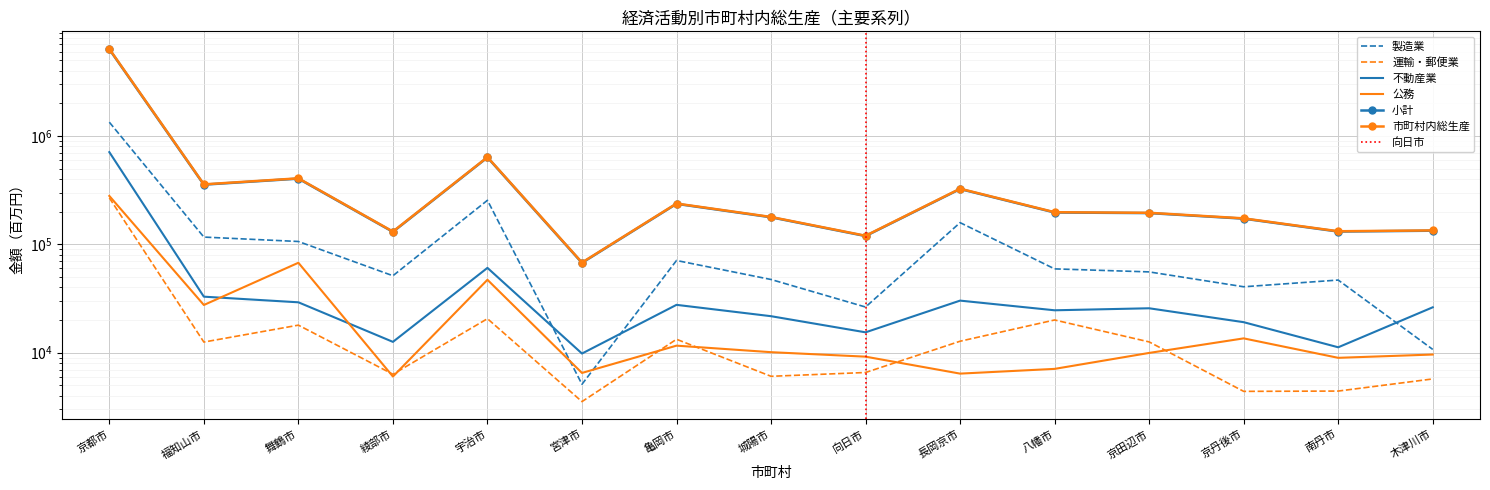

True or false: 市町村内総生産 and 不動産業 cross at least once.

False